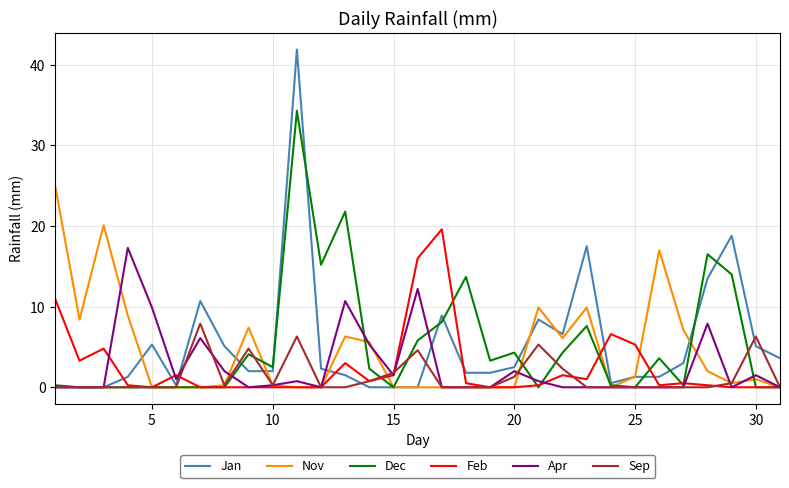

How many series are shown in this chart?

6